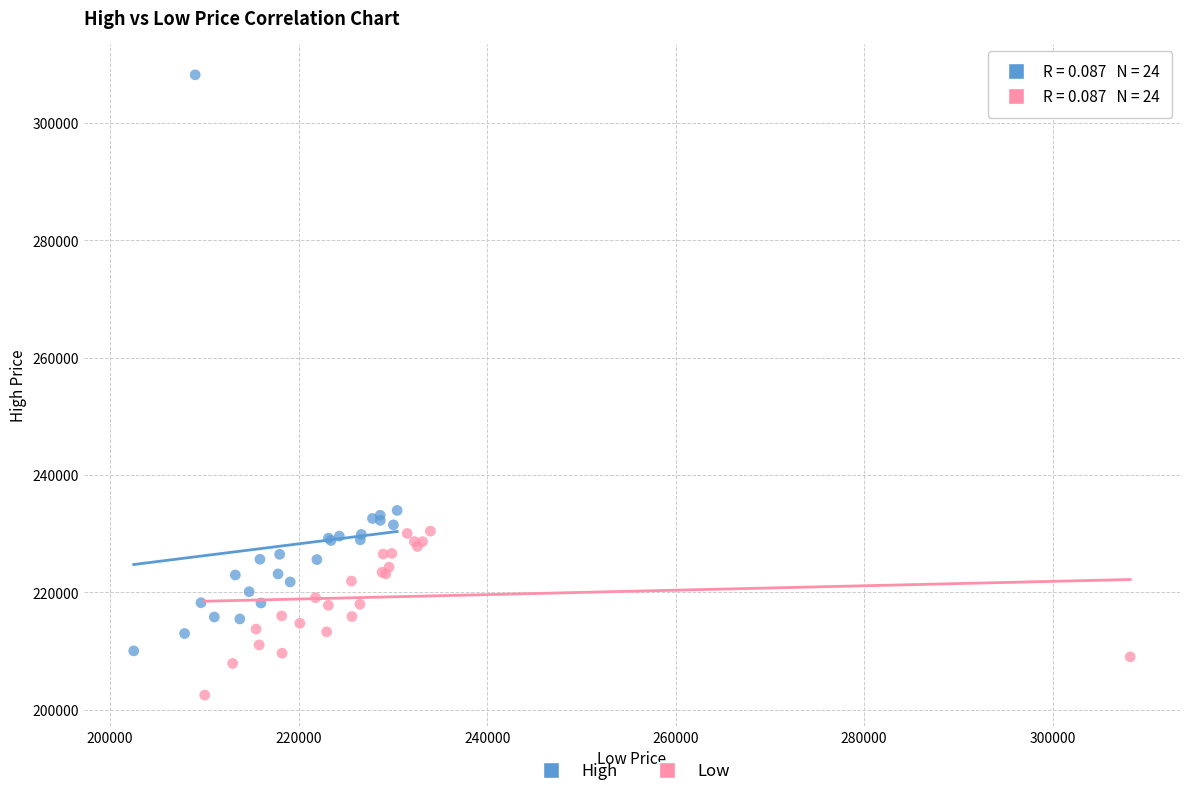

Which series reaches the minimum Y coordinate?

Low